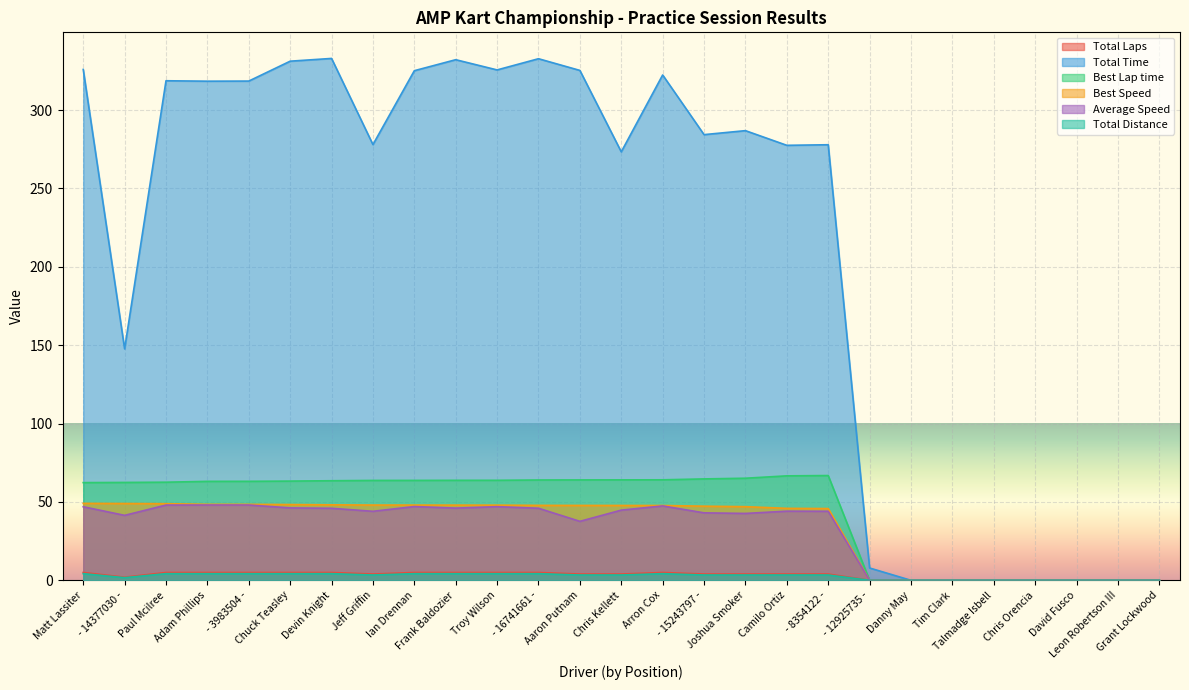

Reading left to right, list all the values displayed in this chart.

Total Laps: 5.0	2.0	5.0	5.0	5.0	5.0	5.0	4.0	5.0	5.0	5.0	5.0	4.0	4.0	5.0	4.0	4.0	4.0	4.0	0.0	0.0	0.0	0.0	0.0	0.0	0.0	0.0
Total Time: 325.9	147.7	318.7	318.4	318.5	331.2	332.9	278.0	325.1	332.1	325.6	332.7	325.3	273.3	322.4	284.3	286.9	277.5	277.9	7.9	0.0	0.0	0.0	0.0	0.0	0.0	0.0
Best Lap time: 62.3	62.4	62.6	63.1	63.2	63.3	63.5	63.7	63.8	63.8	63.8	64.0	64.1	64.1	64.1	64.7	65.1	66.6	66.8	0.0	0.0	0.0	0.0	0.0	0.0	0.0	0.0
Best Speed: 49.1	49.0	48.9	48.5	48.5	48.3	48.2	48.0	48.0	48.0	48.0	47.8	47.8	47.7	47.7	47.3	47.0	45.9	45.8	0.0	0.0	0.0	0.0	0.0	0.0	0.0	0.0
Average Speed: 46.9	41.4	48.0	48.0	48.0	46.2	46.0	44.0	47.1	46.1	47.0	46.0	37.6	44.8	47.5	43.0	42.7	44.1	44.0	0.0	0.0	0.0	0.0	0.0	0.0	0.0	0.0
Total Distance: 4.2	1.7	4.2	4.2	4.2	4.2	4.2	3.4	4.2	4.2	4.2	4.2	3.4	3.4	4.2	3.4	3.4	3.4	3.4	0.0	0.0	0.0	0.0	0.0	0.0	0.0	0.0